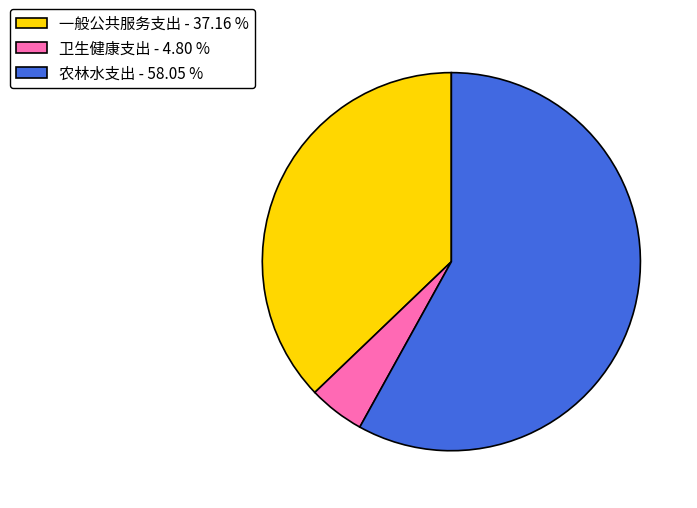

Which slice is the largest?

农林水支出